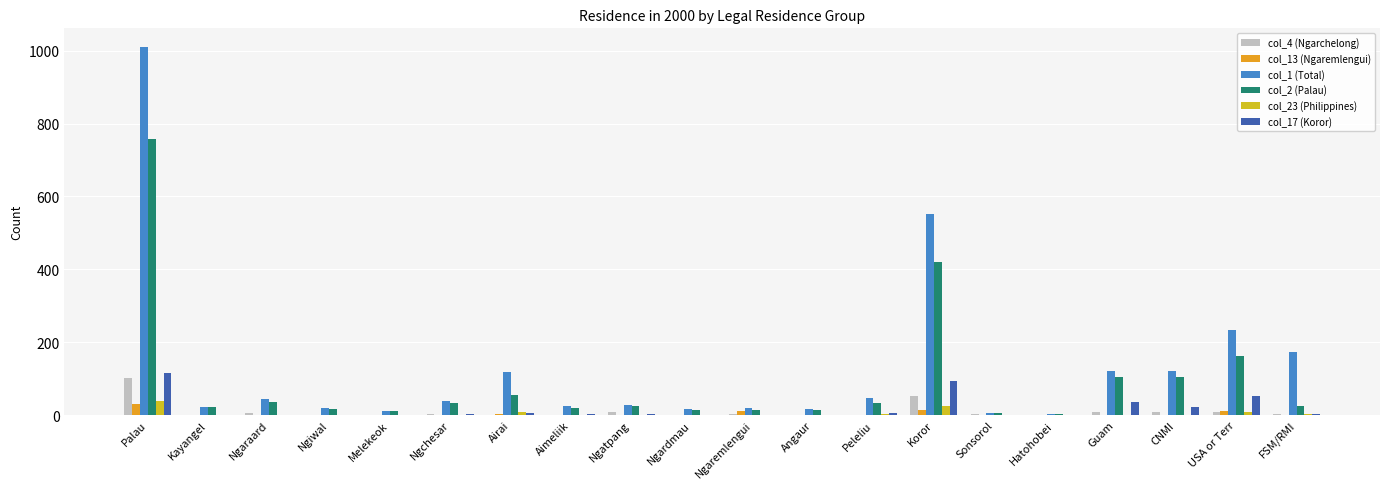

What is the average value of the col_17 (Koror) series?

17